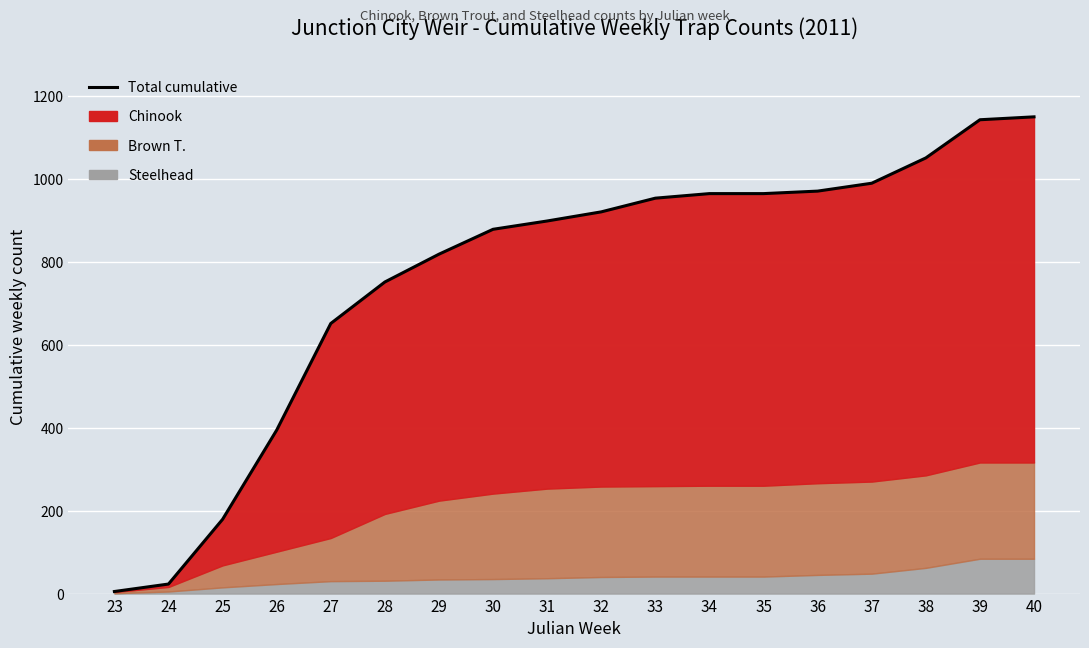

How many lines are shown in the chart?

1